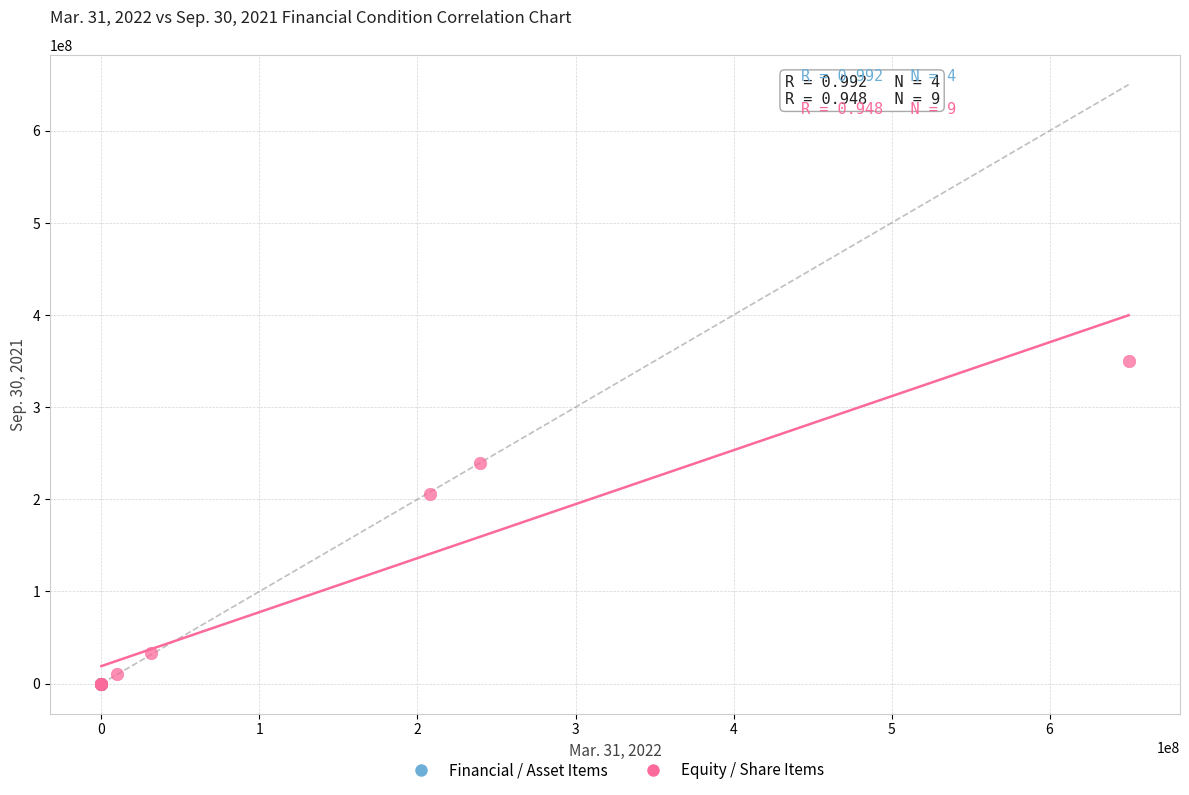

Which series contains the highest Y value?

Equity / Share Items